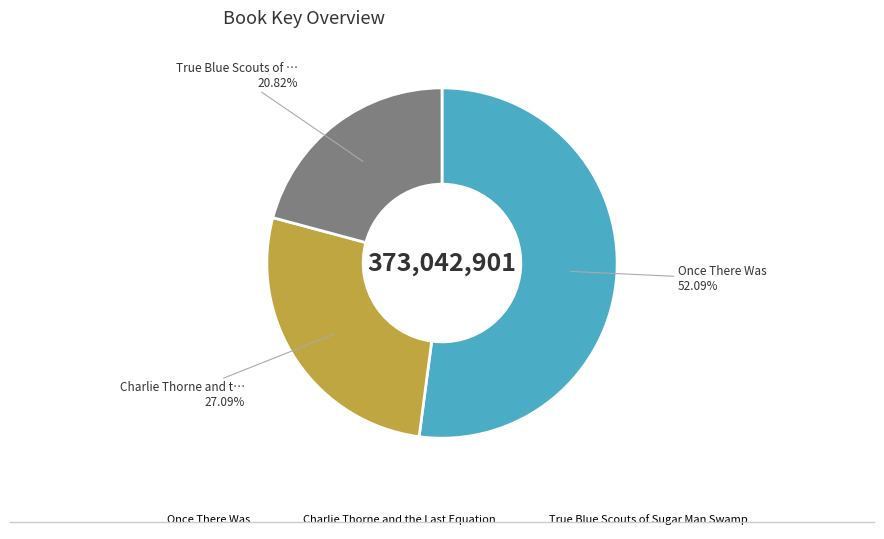

What is the largest slice in the pie chart?

Once There Was